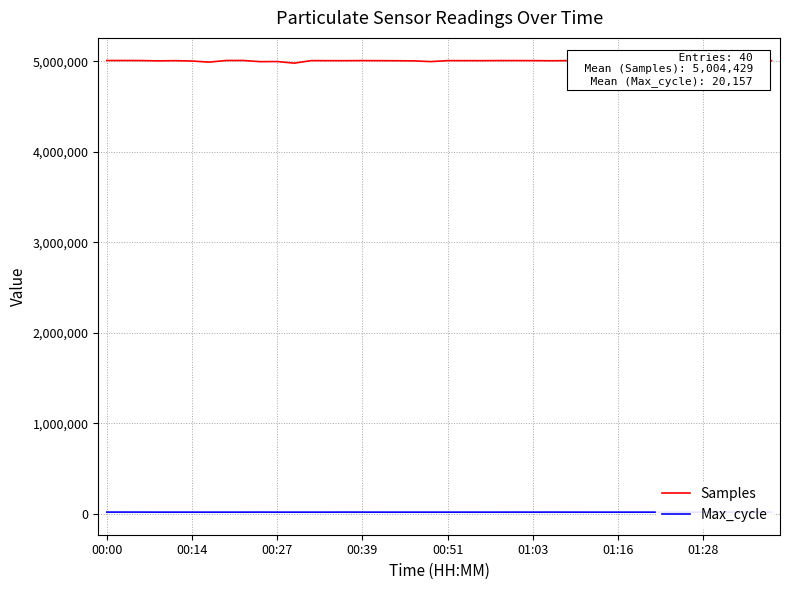

Which series has the largest total across all categories?

Samples